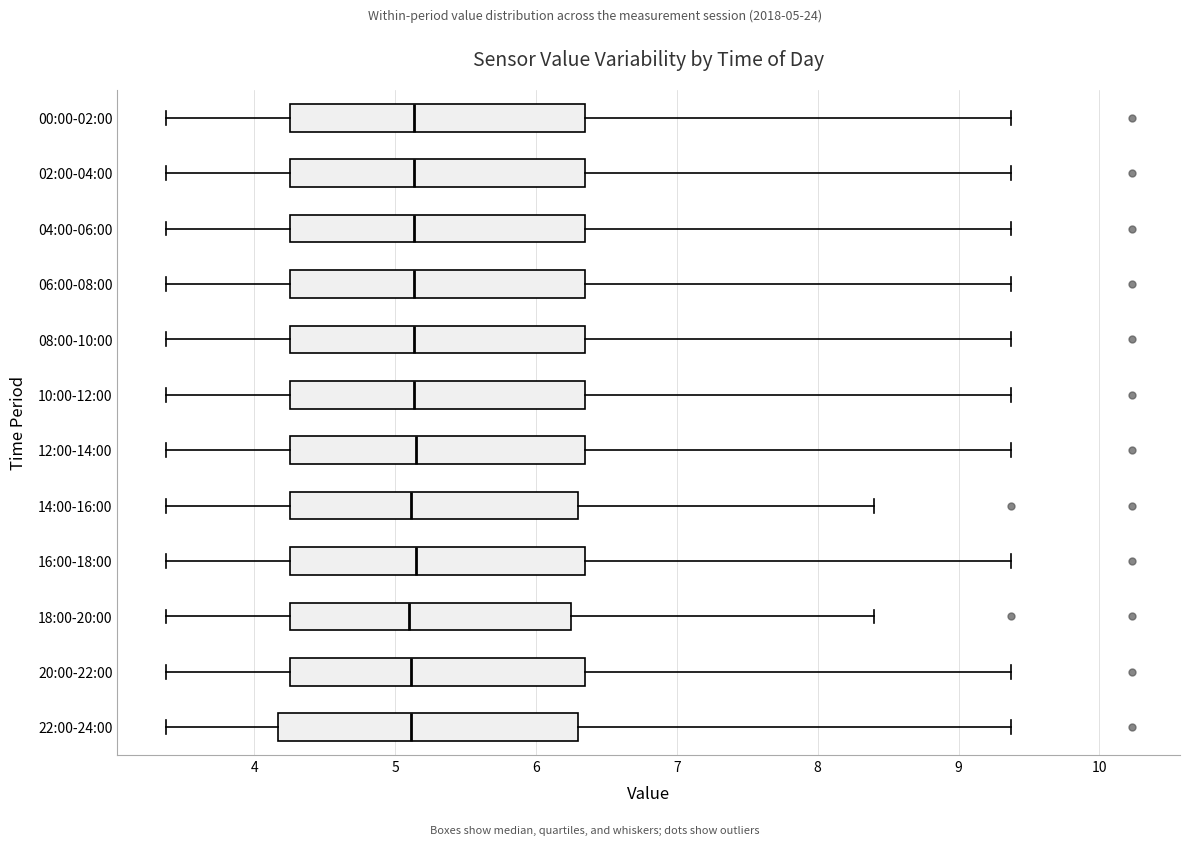

Where does the right whisker of the box for 22:00-24:00 end on the x-axis? The values are not printed on the chart, so give them approximately, as read against the axis.

9.4